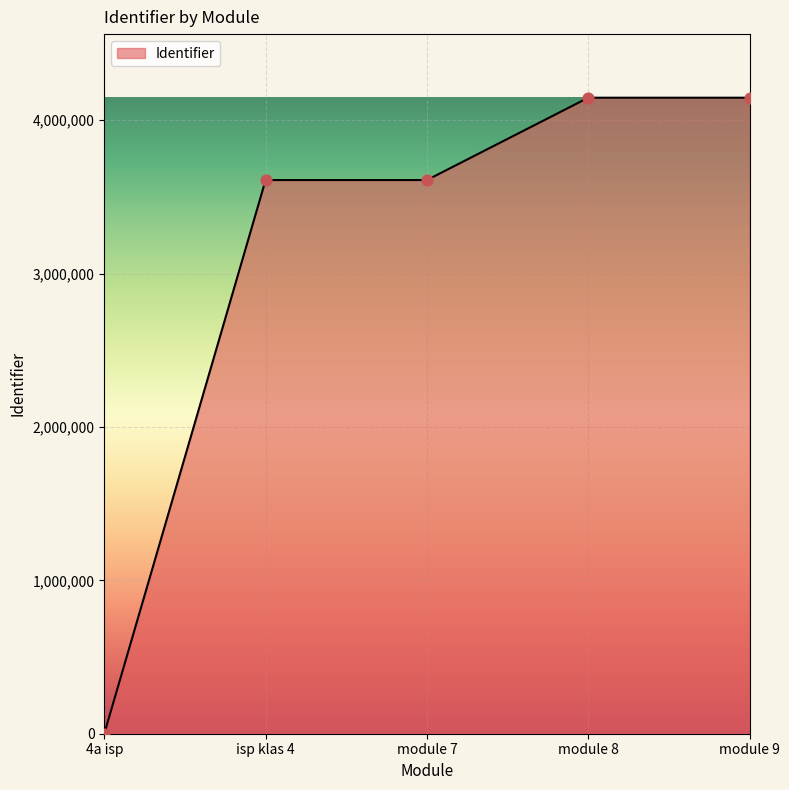

Between module 7 and module 9, which is larger?

module 9